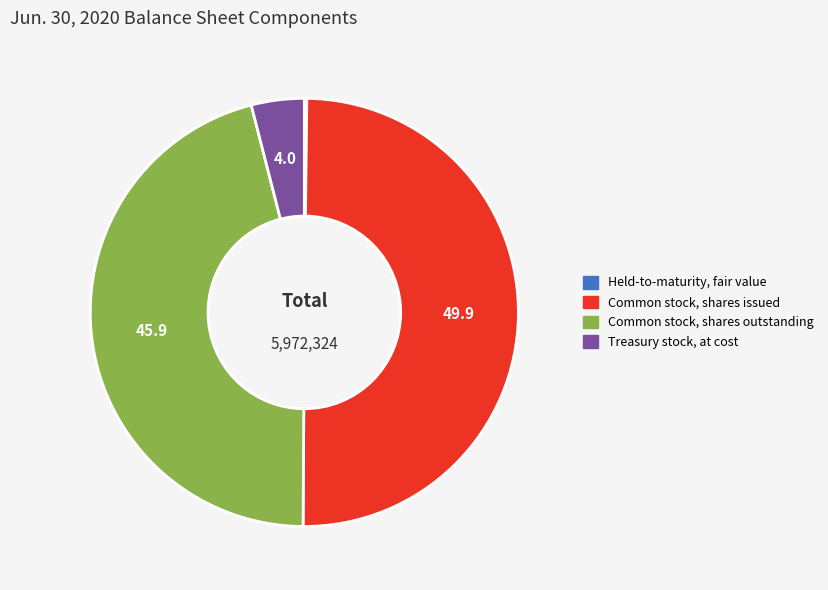

Combined, do Common stock, shares outstanding and Common stock, shares issued account for over 50%?

Yes